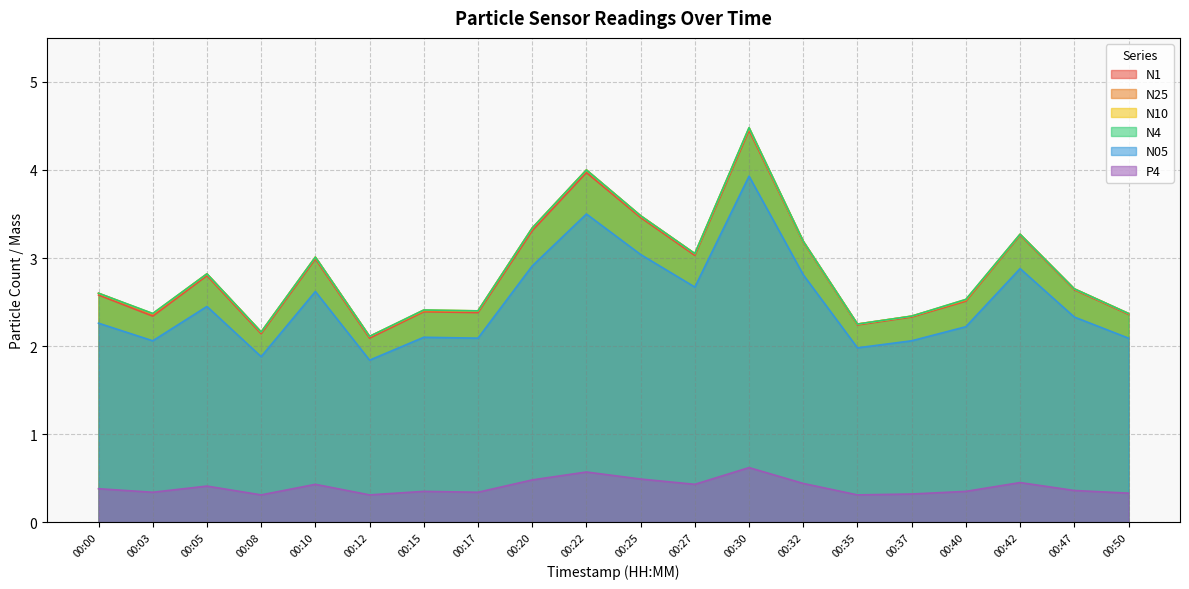

Between 00:08 and 00:32, which series saw the biggest shift?

N1